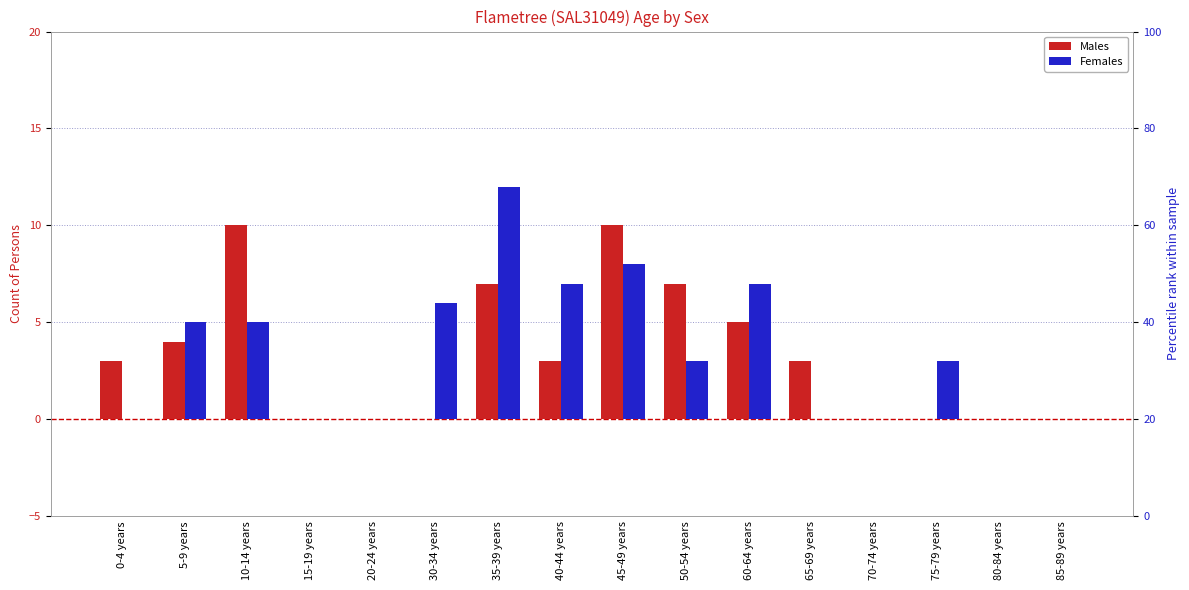

How many positive values does the Males series have?

9